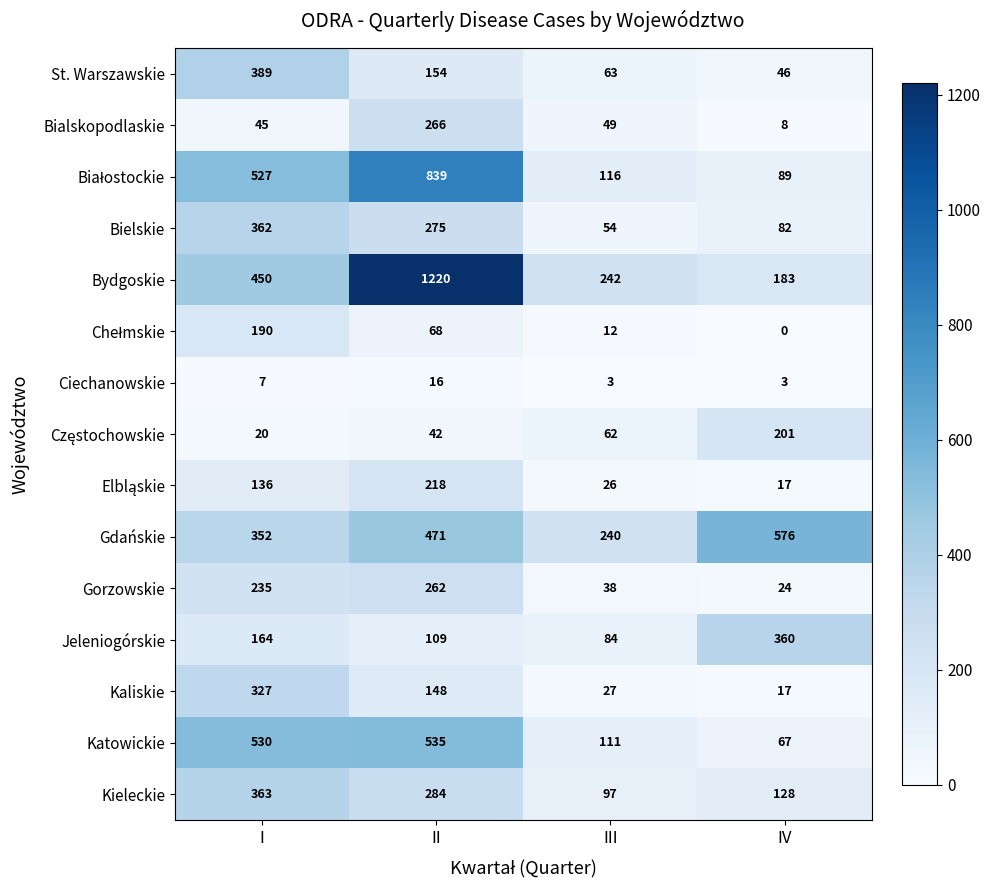

What is the difference between the maximum and minimum values in the Bialskopodlaskie series?

258